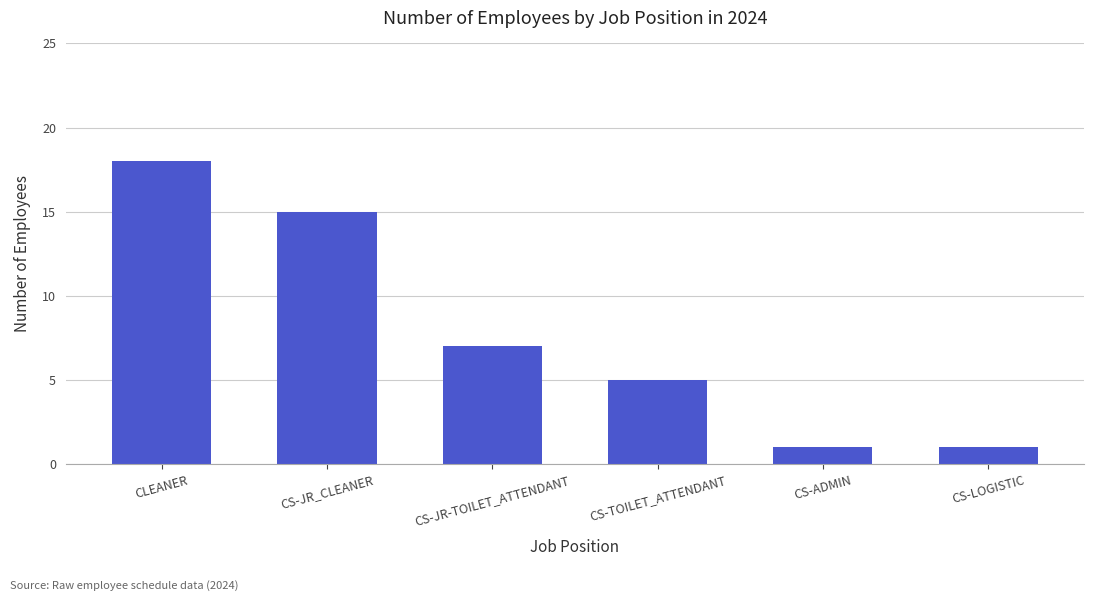

Are the bars horizontal?

No